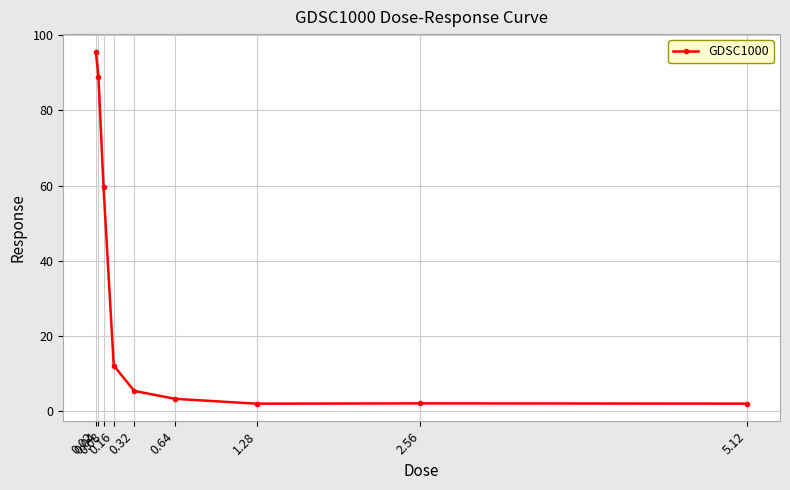

How many lines are shown in the chart?

1